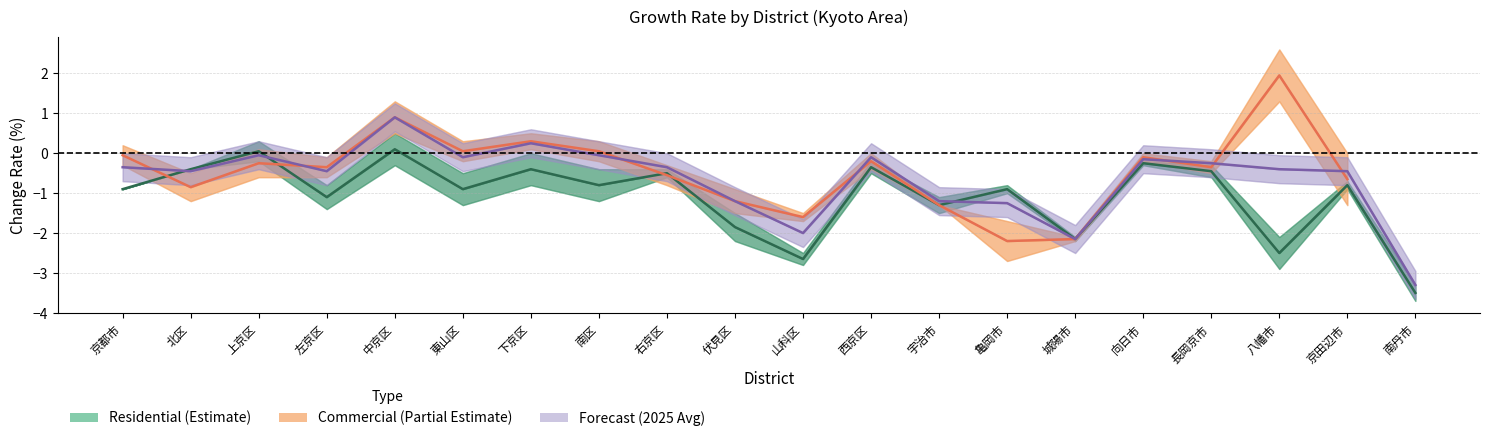

The value of Residential (Estimate) at 南区 is -0.2. True or false?

False